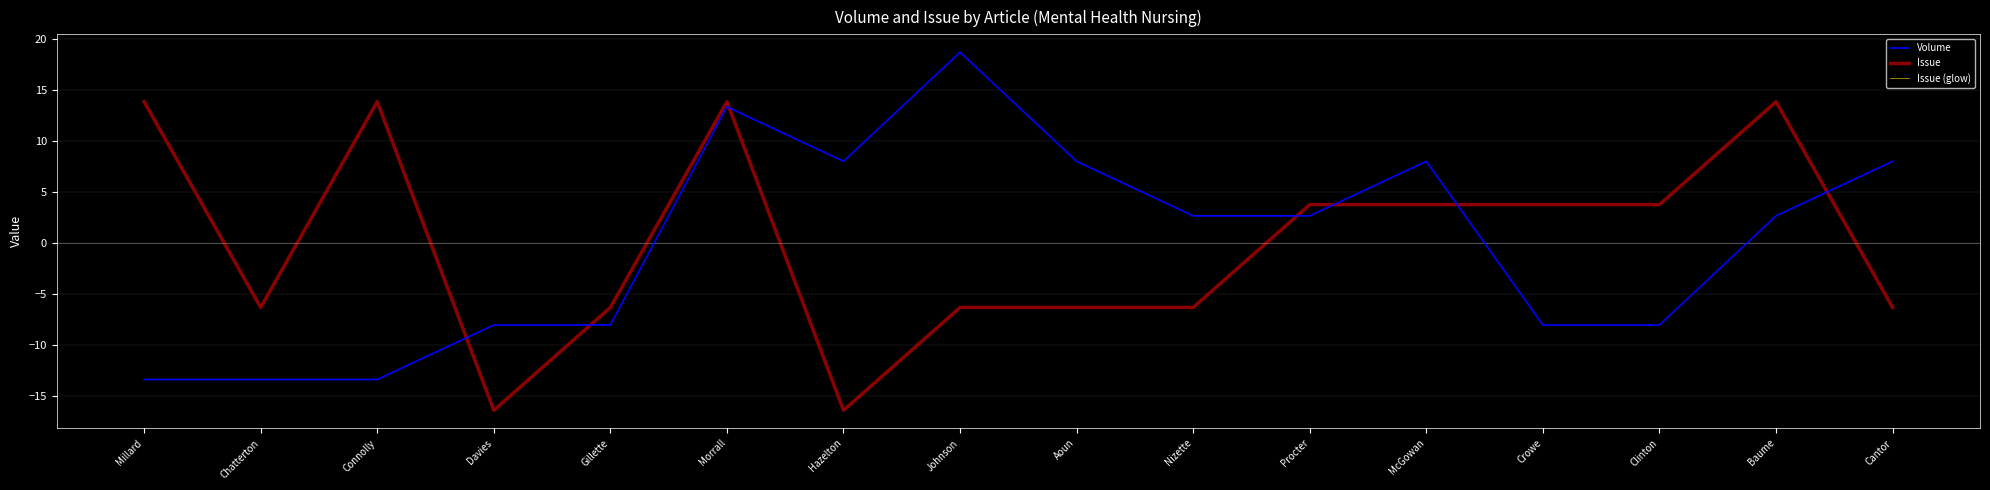

Reading left to right, what are all the values shown in this chart?

Volume: Millard=-13.4	Chatterton=-13.4	Connolly=-13.4	Davies=-8.0	Gillette=-8.0	Morrall=13.4	Hazelton=8.0	Johnson=18.7	Aoun=8.0	Nizette=2.7	Procter=2.7	McGowan=8.0	Crowe=-8.0	Clinton=-8.0	Baume=2.7	Cantor=8.0
Issue: Millard=13.9	Chatterton=-6.3	Connolly=13.9	Davies=-16.4	Gillette=-6.3	Morrall=13.9	Hazelton=-16.4	Johnson=-6.3	Aoun=-6.3	Nizette=-6.3	Procter=3.8	McGowan=3.8	Crowe=3.8	Clinton=3.8	Baume=13.9	Cantor=-6.3
Issue (glow): Millard=13.9	Chatterton=-6.3	Connolly=13.9	Davies=-16.4	Gillette=-6.3	Morrall=13.9	Hazelton=-16.4	Johnson=-6.3	Aoun=-6.3	Nizette=-6.3	Procter=3.8	McGowan=3.8	Crowe=3.8	Clinton=3.8	Baume=13.9	Cantor=-6.3